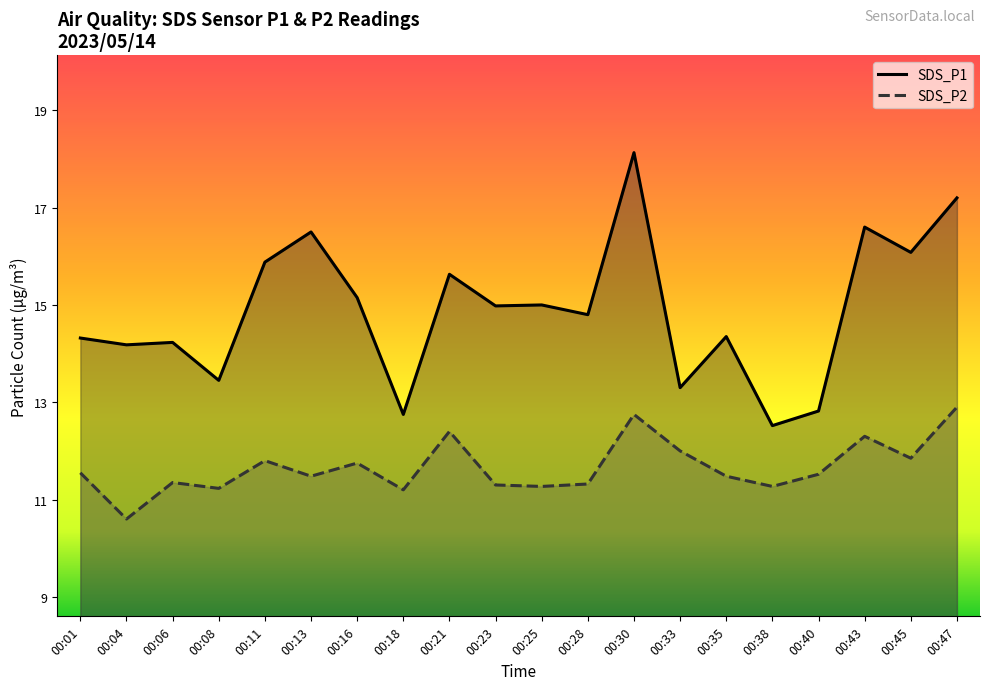

What is the value of the SDS_P1 point at the 16th from the left?

12.5